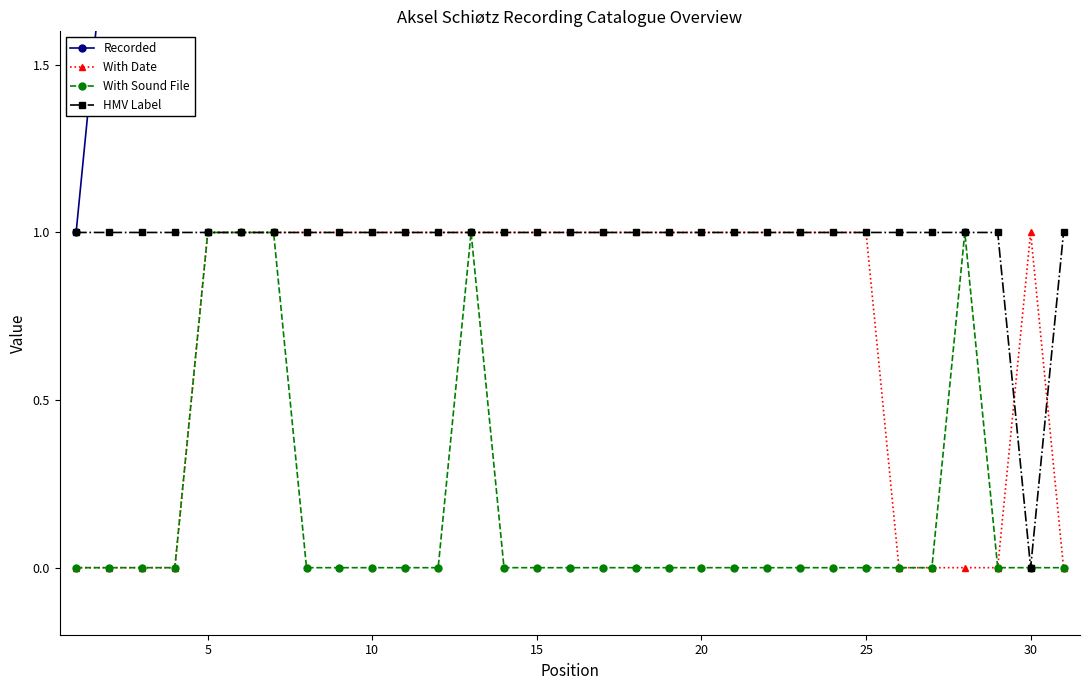

True or false: HMV Label has a value of 0 at 30.

True